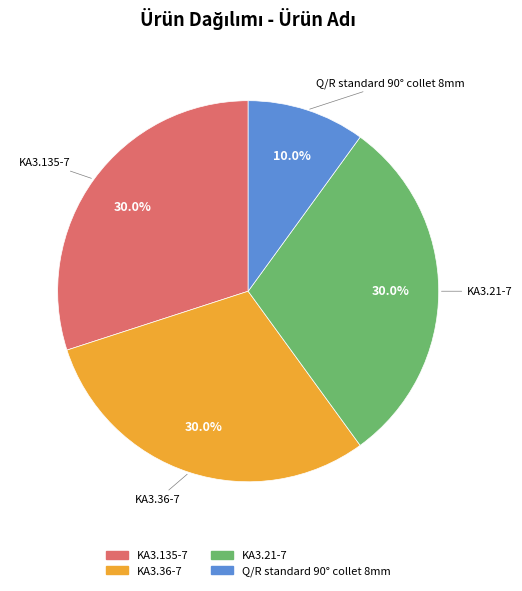

Which has a higher value, Q/R standard 90° collet 8mm or KA3.21-7?

KA3.21-7